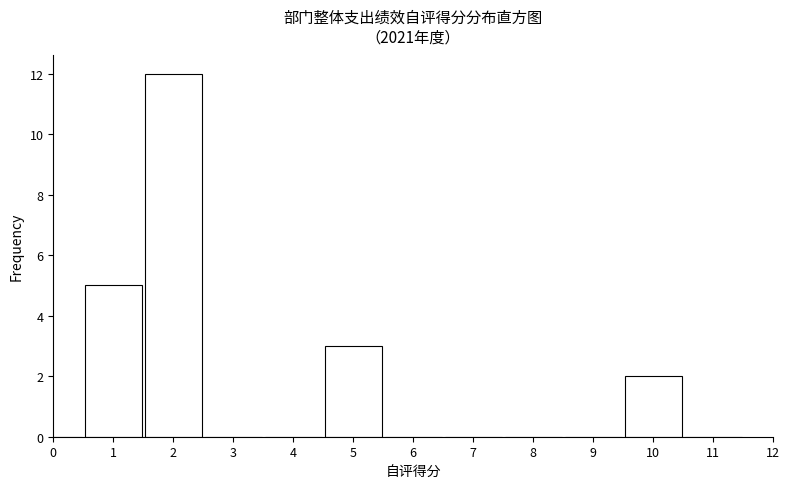

Reading left to right, transcribe all the data shown in this chart.

0=0	1=5	2=12	3=0	4=0	5=3	6=0	7=0	8=0	9=0	10=2	11=0